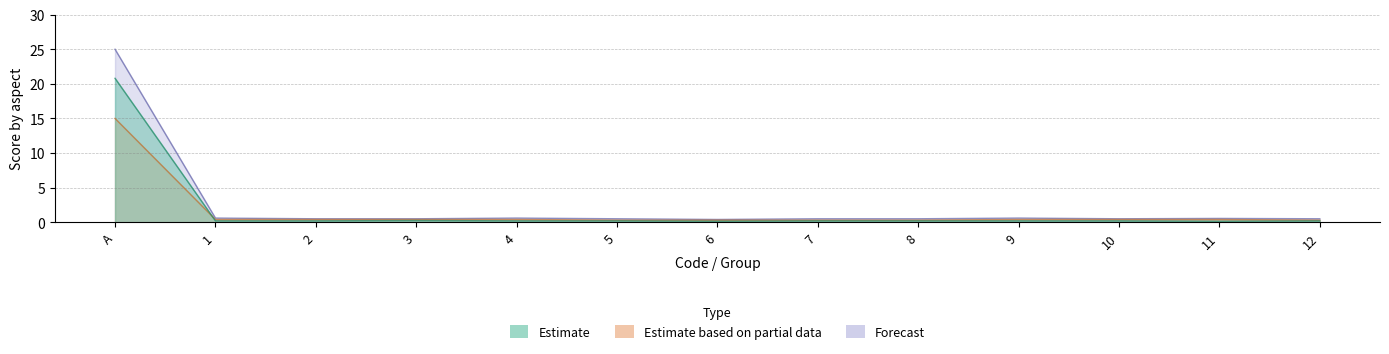

The value of Forecast at 2 is 0.9. True or false?

False